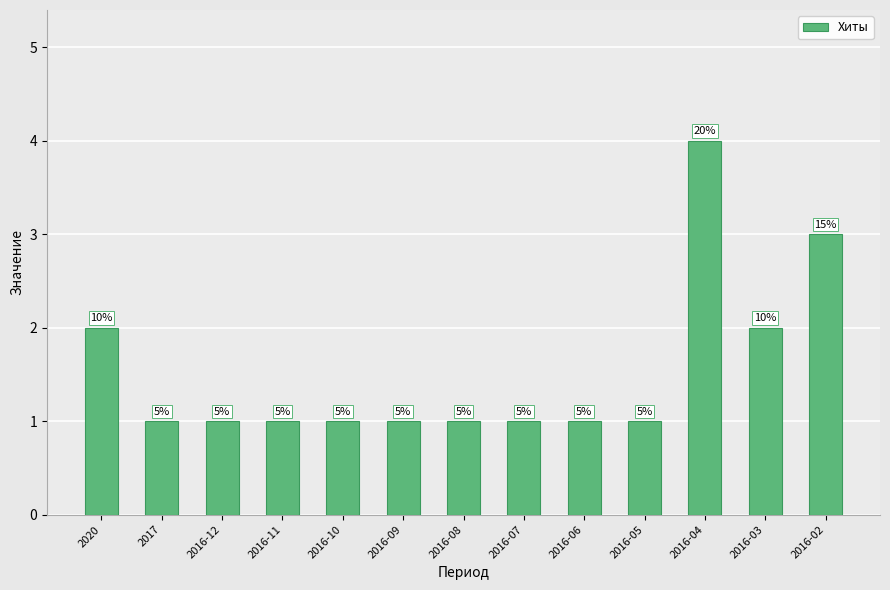

Reading left to right, what are all the values shown in this chart?

2	1	1	1	1	1	1	1	1	1	4	2	3